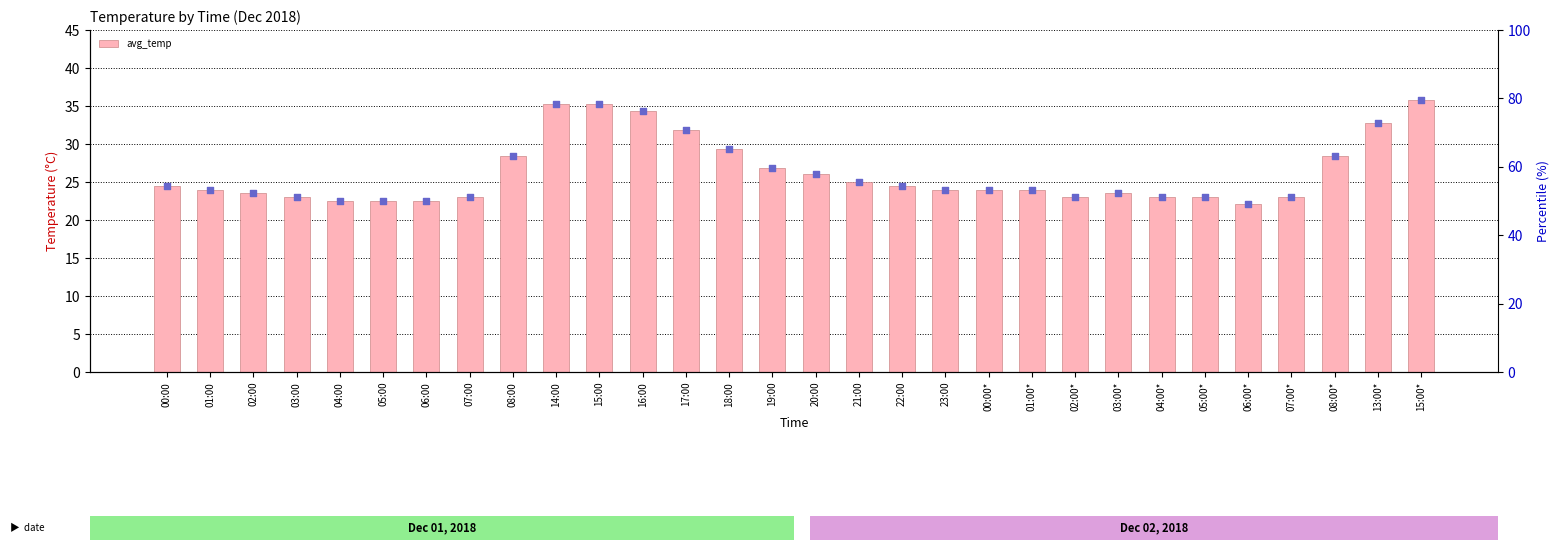

Which series has the widest spread of Y values?

percentile rank